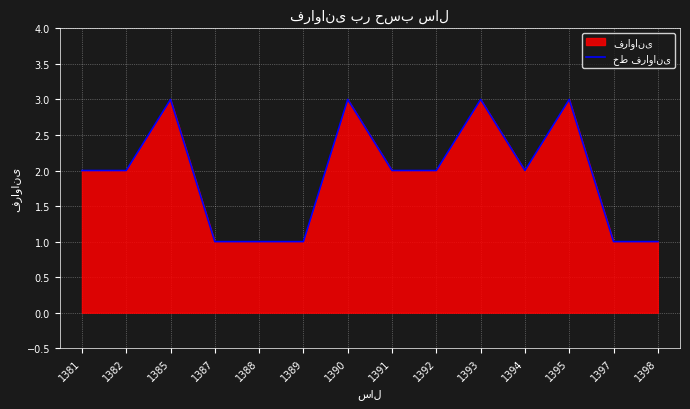

Does the chart display data point markers on the line(s)?

No